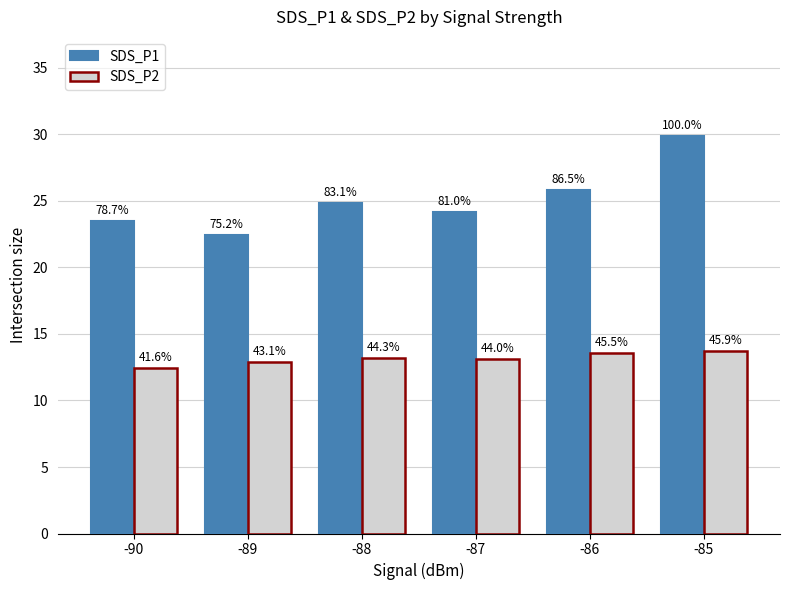

What is the difference between the second highest and minimum values in the SDS_P2 series?

1.2